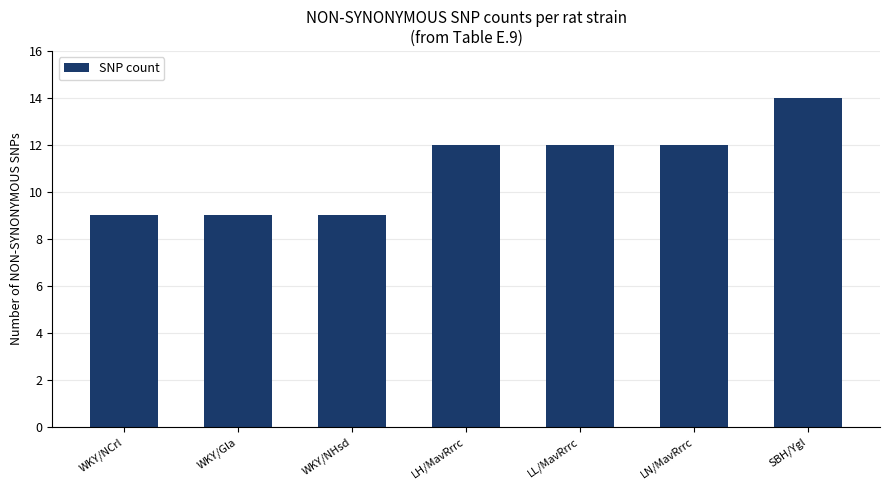

Between LH/MavRrrc and WKY/Gla, which is larger?

LH/MavRrrc